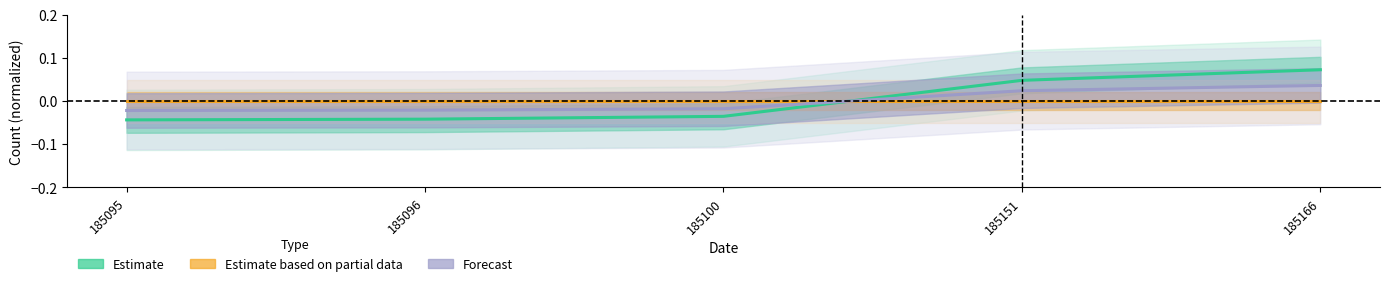

At which label does Estimate reach its minimum?

185095